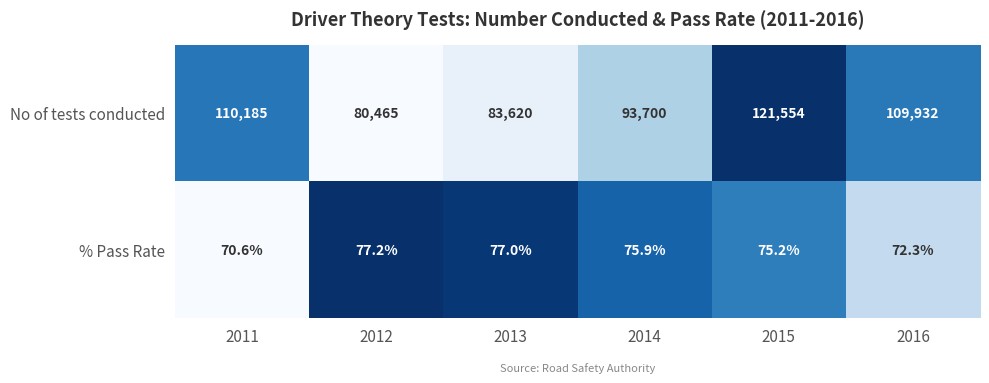

How many categories are shown in the chart?

6